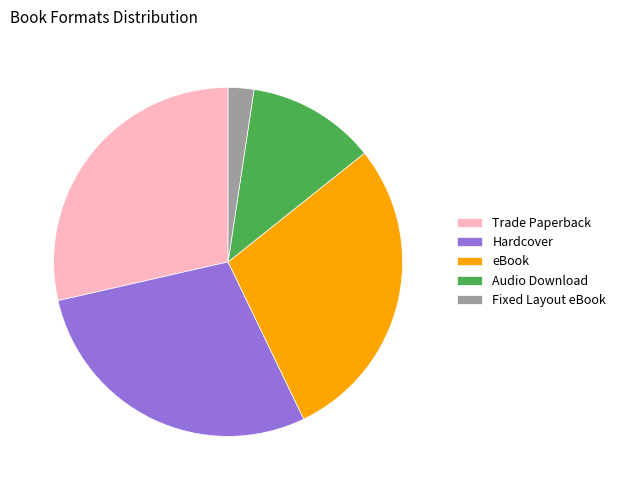

Between Hardcover and Audio Download, which is larger?

Hardcover